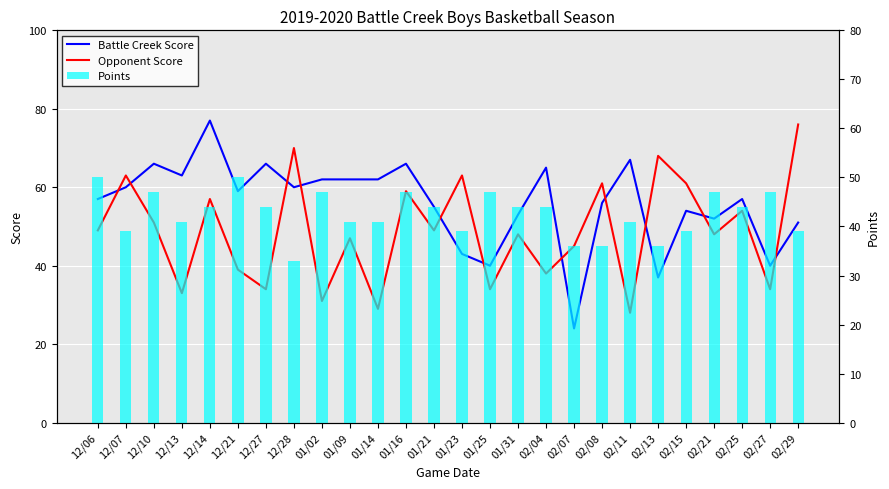

At which label is Points closest to 41?

12/13